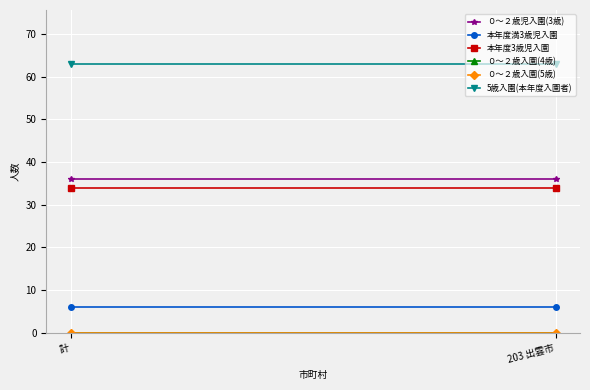

The value of ０～２歳児入園(3歳) at 203 出雲市 is 23. True or false?

False